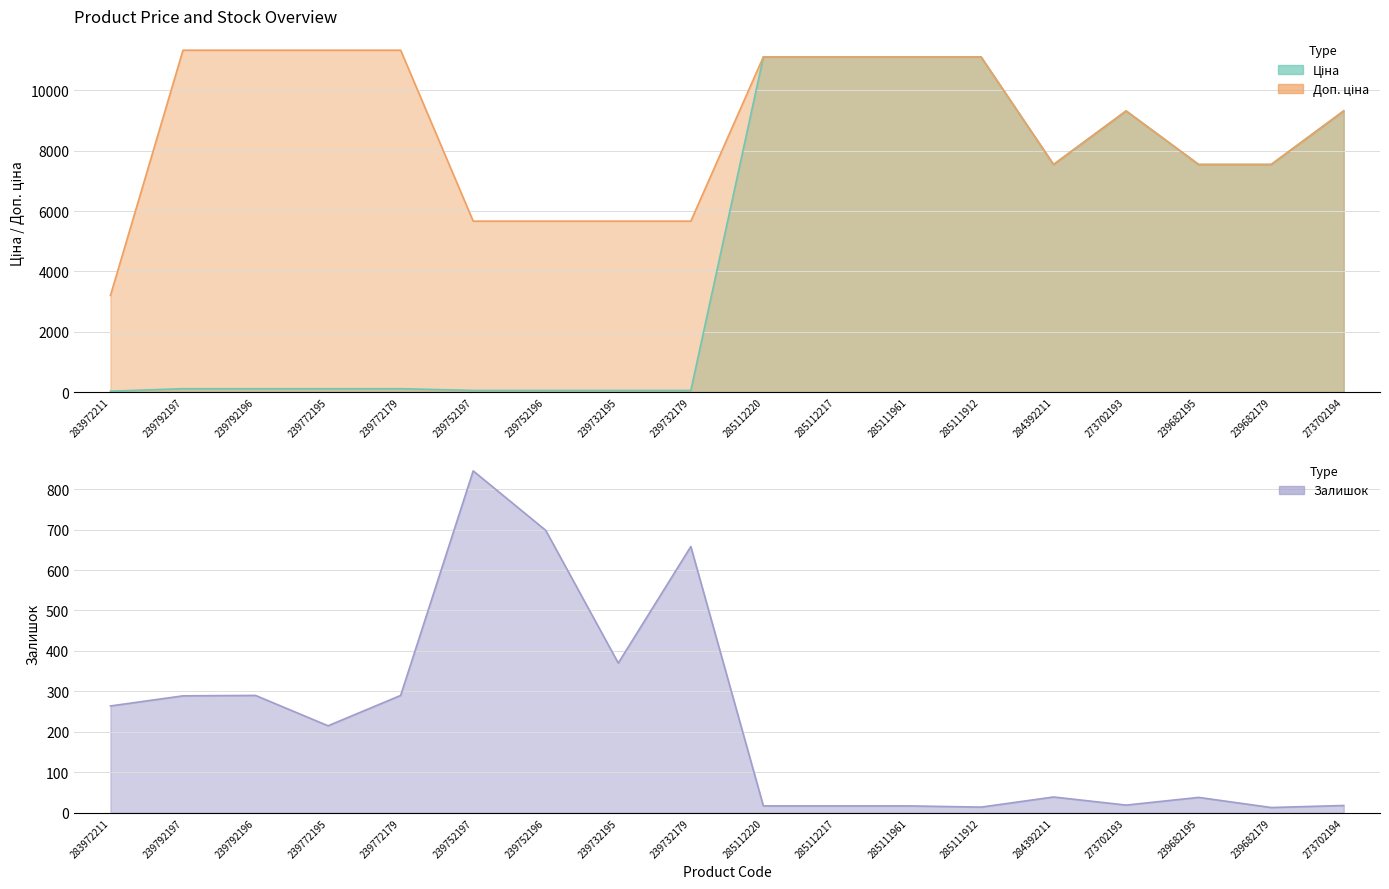

What position from the right is 239772179?

14